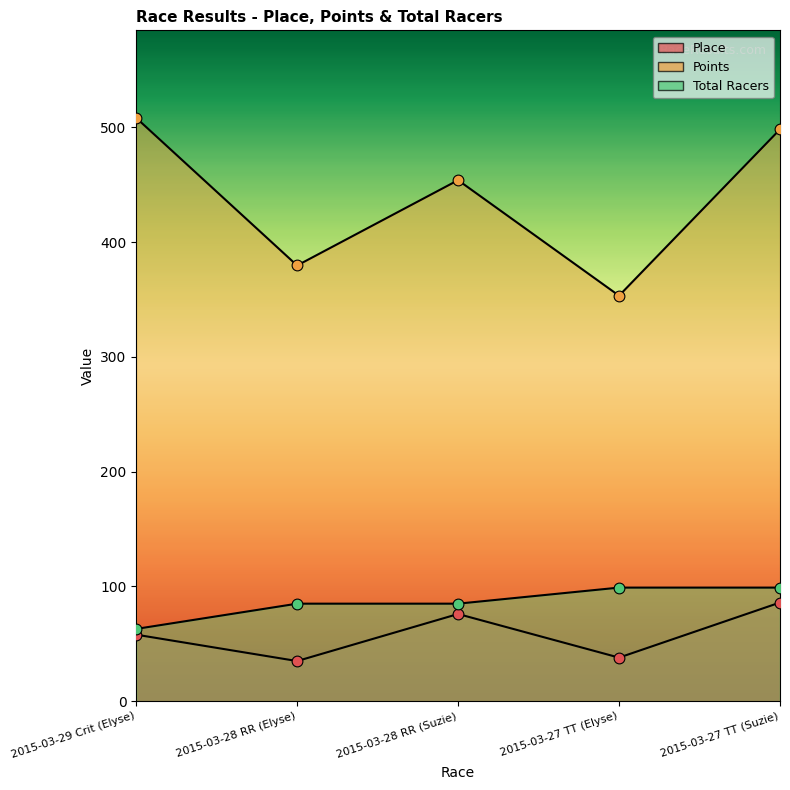

At how many categories does at least one series exceed 487?

2